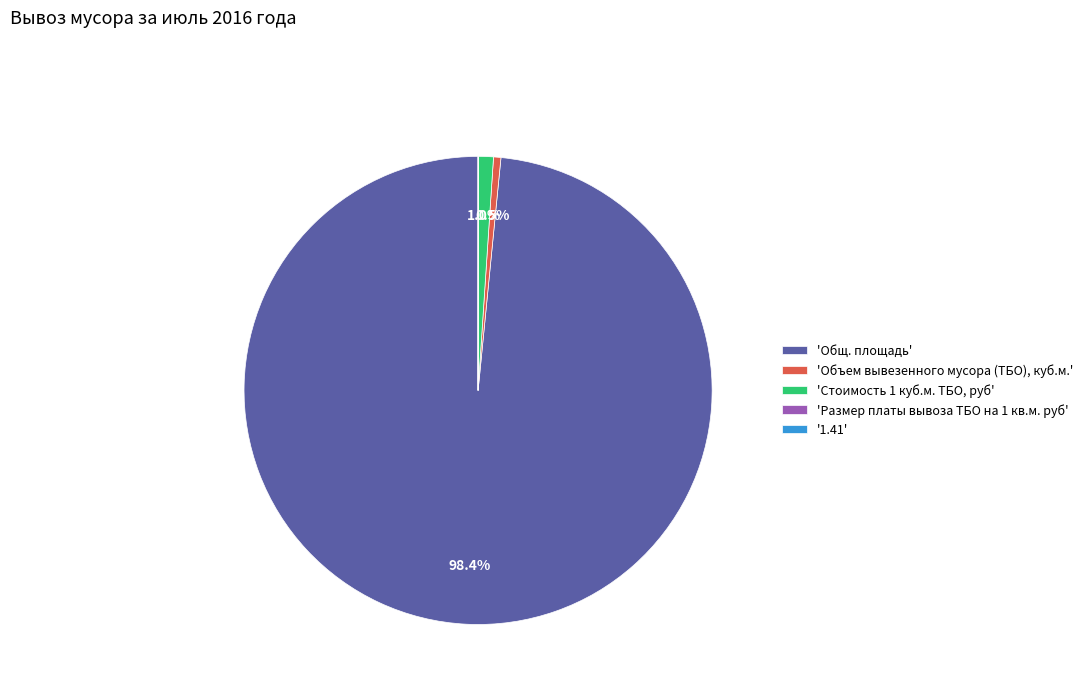

What is the largest slice in the pie chart?

'Общ. площадь'